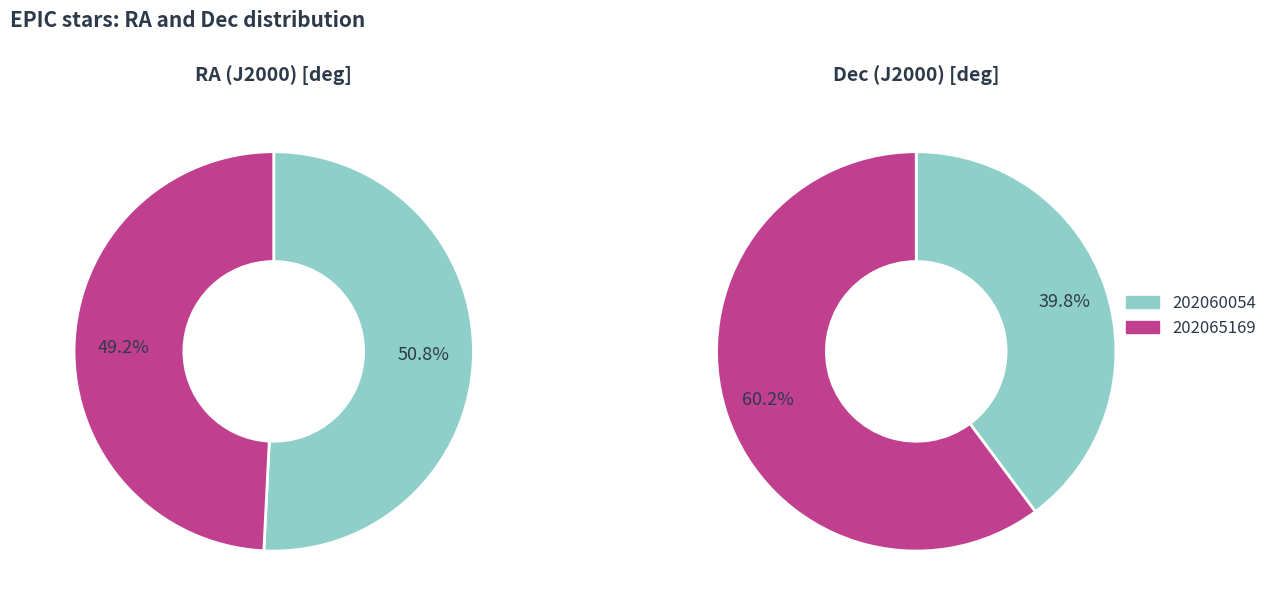

To the nearest percent, what is the difference between the 202065169 and 202060054 slice percentages?

2%